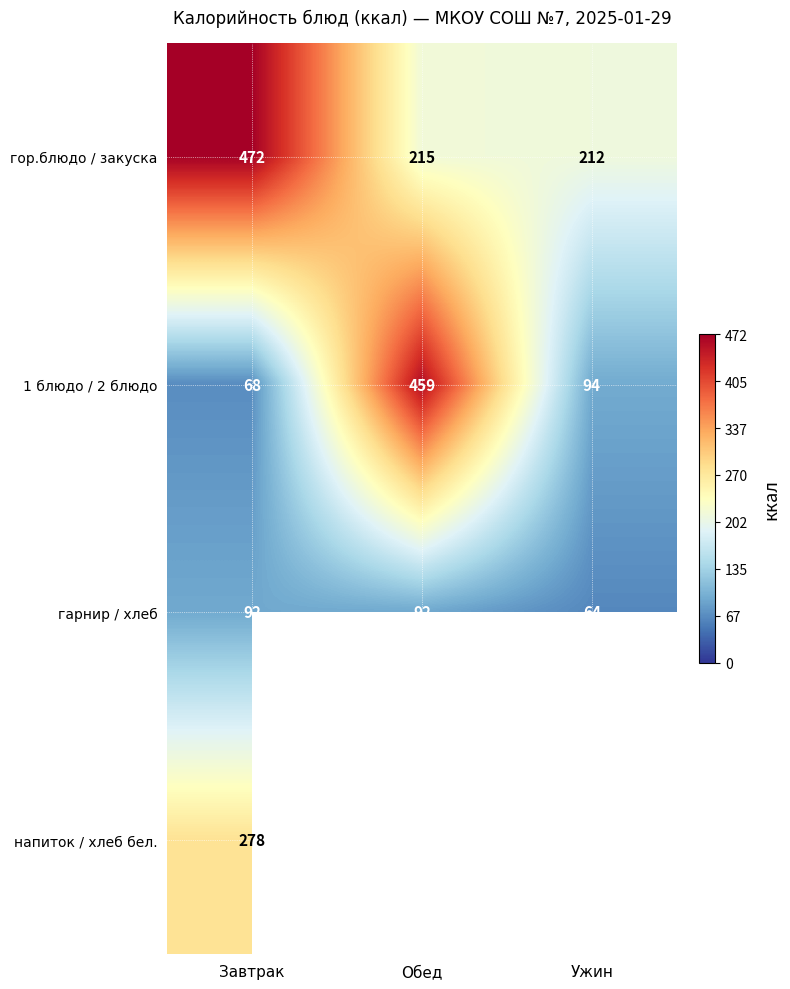

At how many categories does at least one series exceed 178?

3